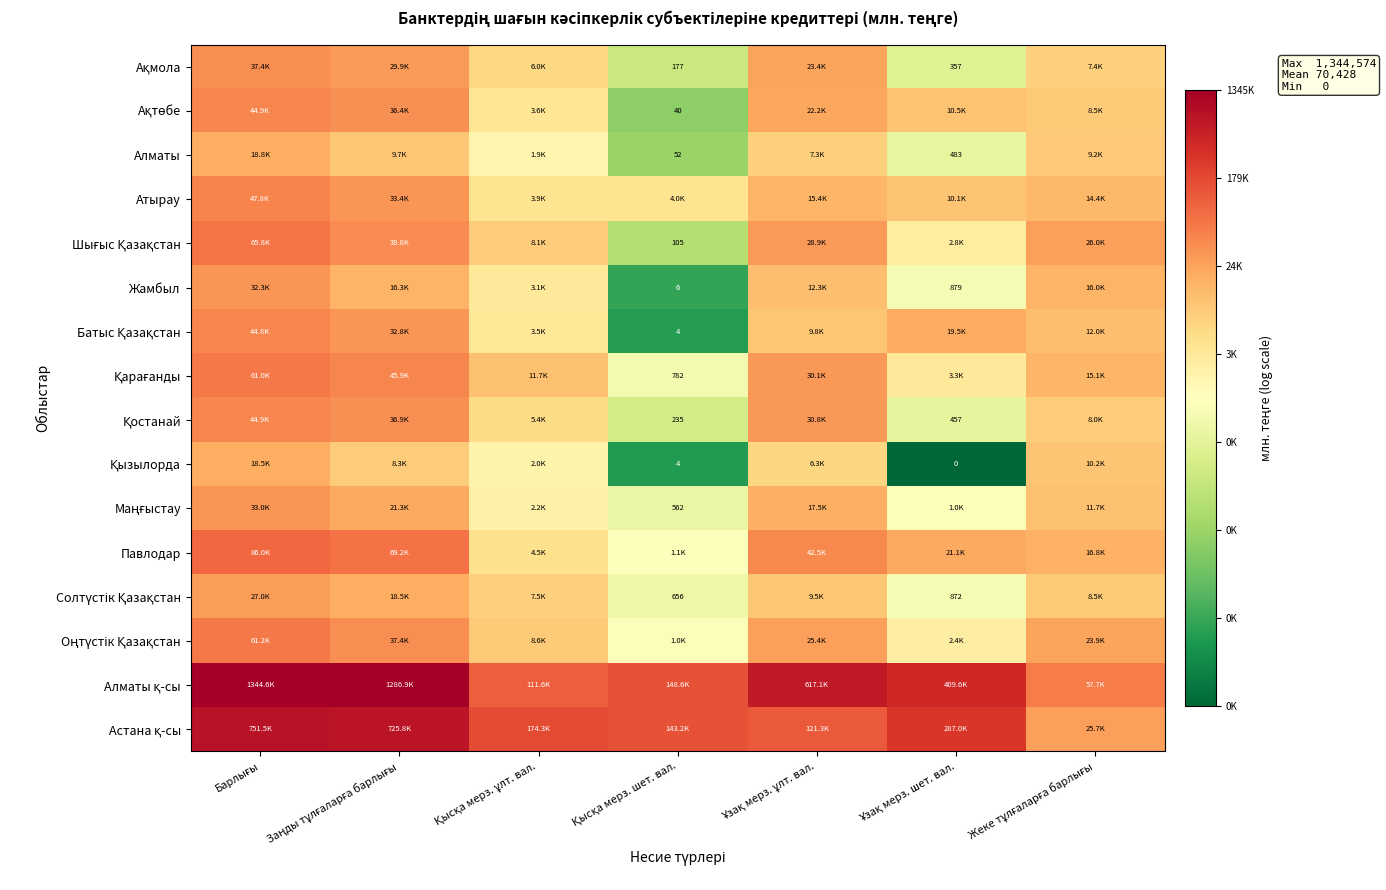

Rank the categories by Шығыс Қазақстан value from lowest to highest.

Қысқа мерз. шет. вал., Ұзақ мерз. шет. вал., Қысқа мерз. ұлт. вал., Жеке тұлғаларға барлығы, Ұзақ мерз. ұлт. вал., Заңды тұлғаларға барлығы, Барлығы